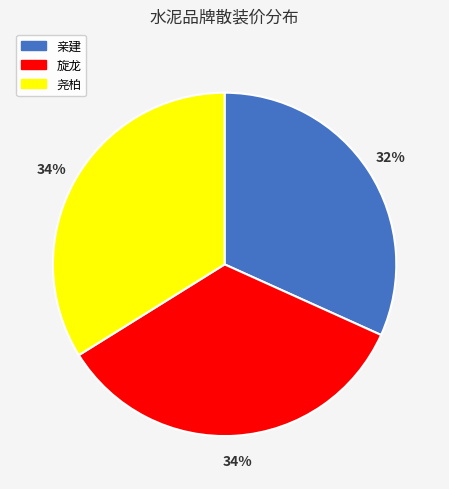

Which category has the smallest portion of the pie?

亲建